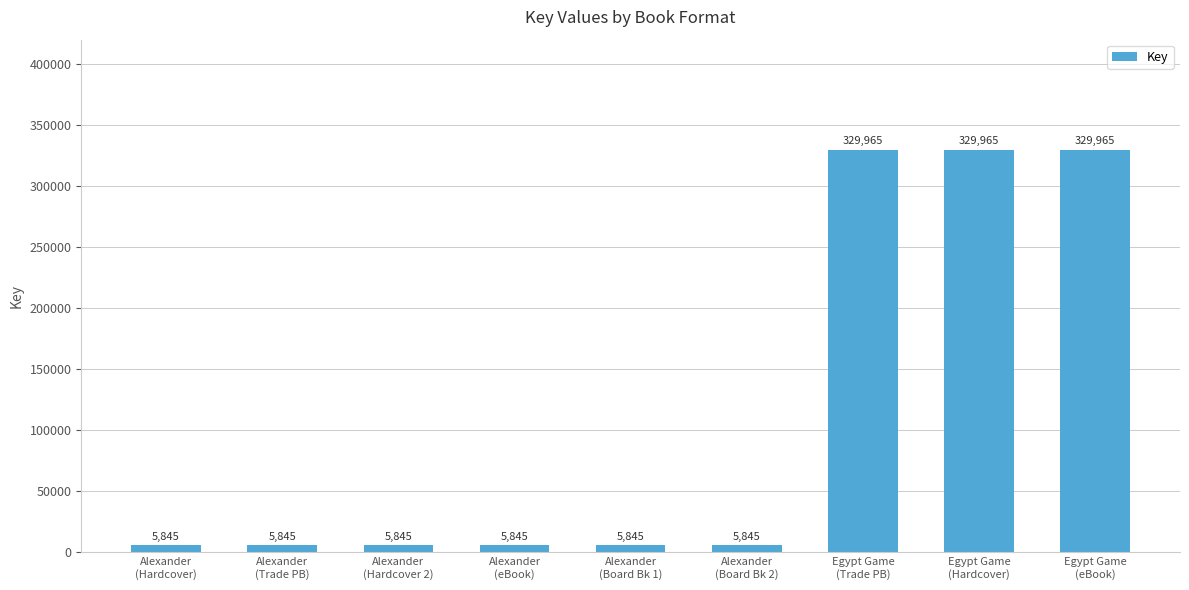

What is the sum of all values?

1024965